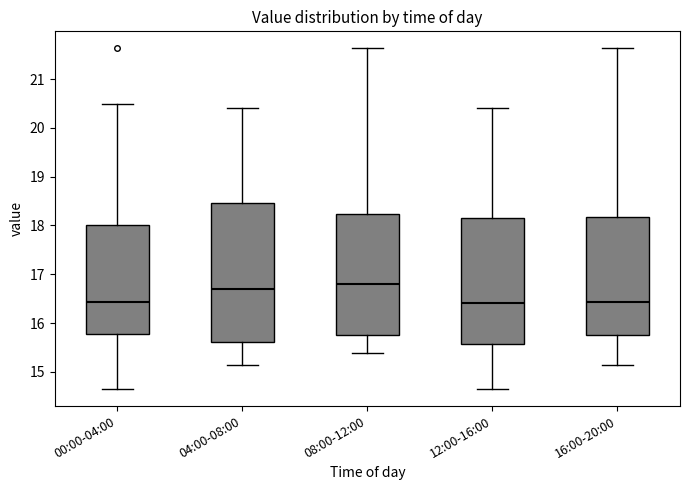

Reading left to right, transcribe this box plot: for each box, give where its median line is, the range the box spans, and where its two whiskers end, as read against the y-axis. The values are not printed on the chart, so give them approximately, as read against the axis.

00:00-04:00: median 16.4, box 15.8 to 18.0, whiskers 14.7 to 20.5
04:00-08:00: median 16.7, box 15.6 to 18.5, whiskers 15.1 to 20.4
08:00-12:00: median 16.8, box 15.8 to 18.2, whiskers 15.4 to 21.6
12:00-16:00: median 16.4, box 15.6 to 18.2, whiskers 14.7 to 20.4
16:00-20:00: median 16.4, box 15.8 to 18.2, whiskers 15.1 to 21.6